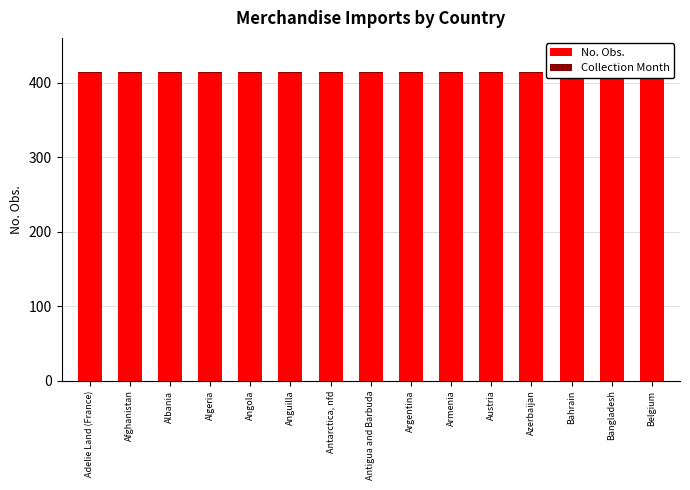

Which has a higher value, Azerbaijan or Bangladesh?

Azerbaijan